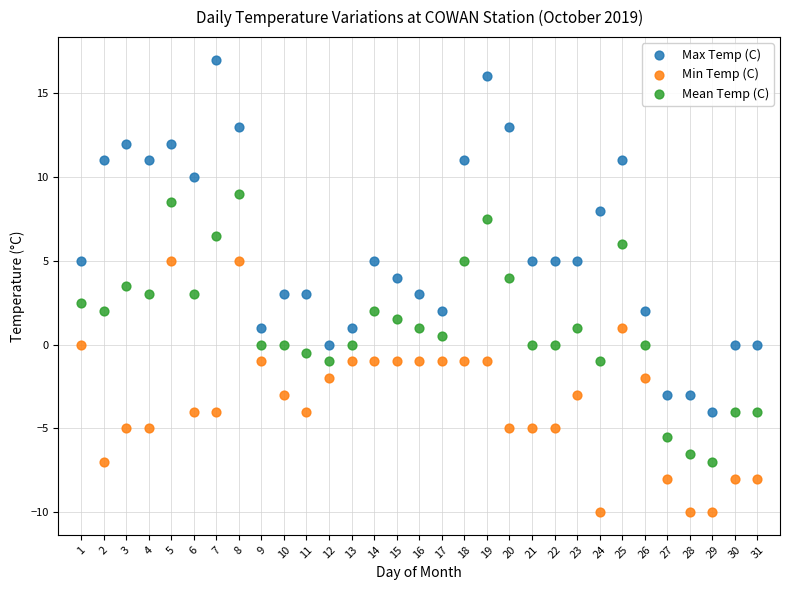

Which series contains the lowest Y value?

Min Temp (C)